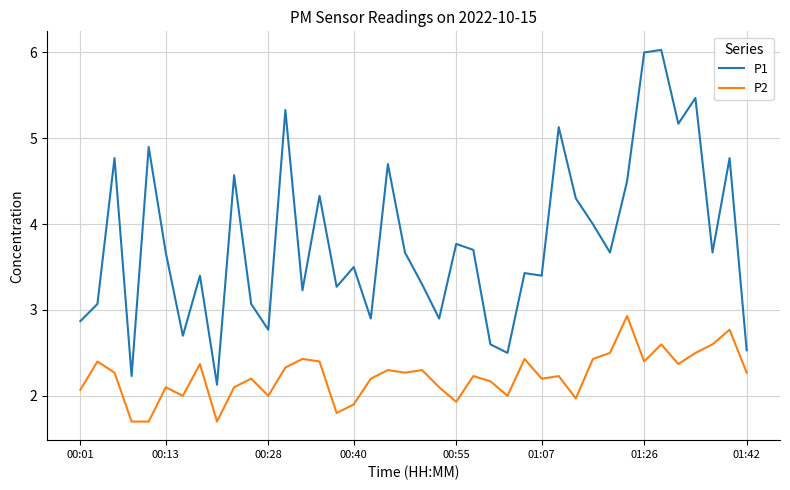

Does the chart display data point markers on the line(s)?

No